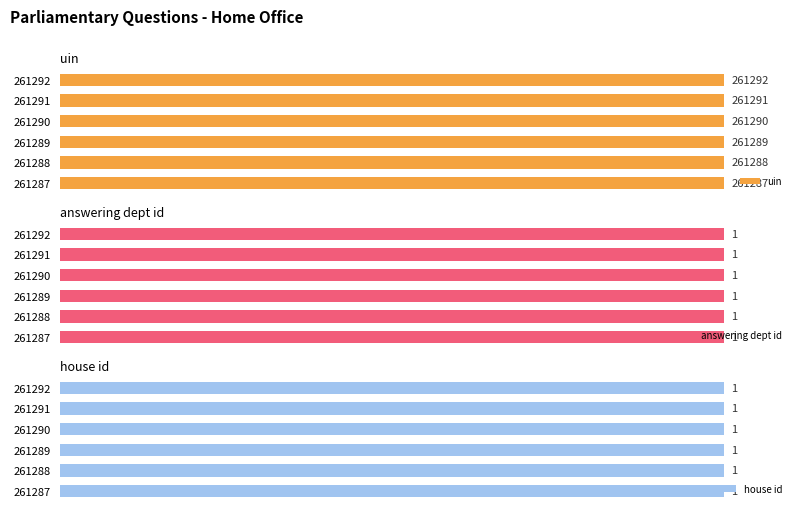

True or false: house id has a value of 0.8 at 5.

False